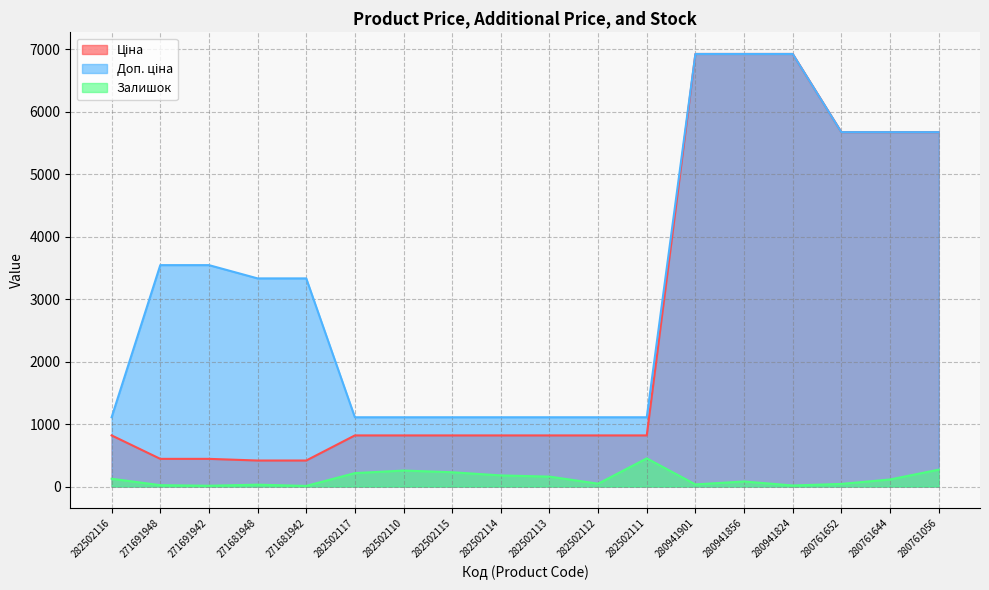

What is the greatest value displayed?

6925.7